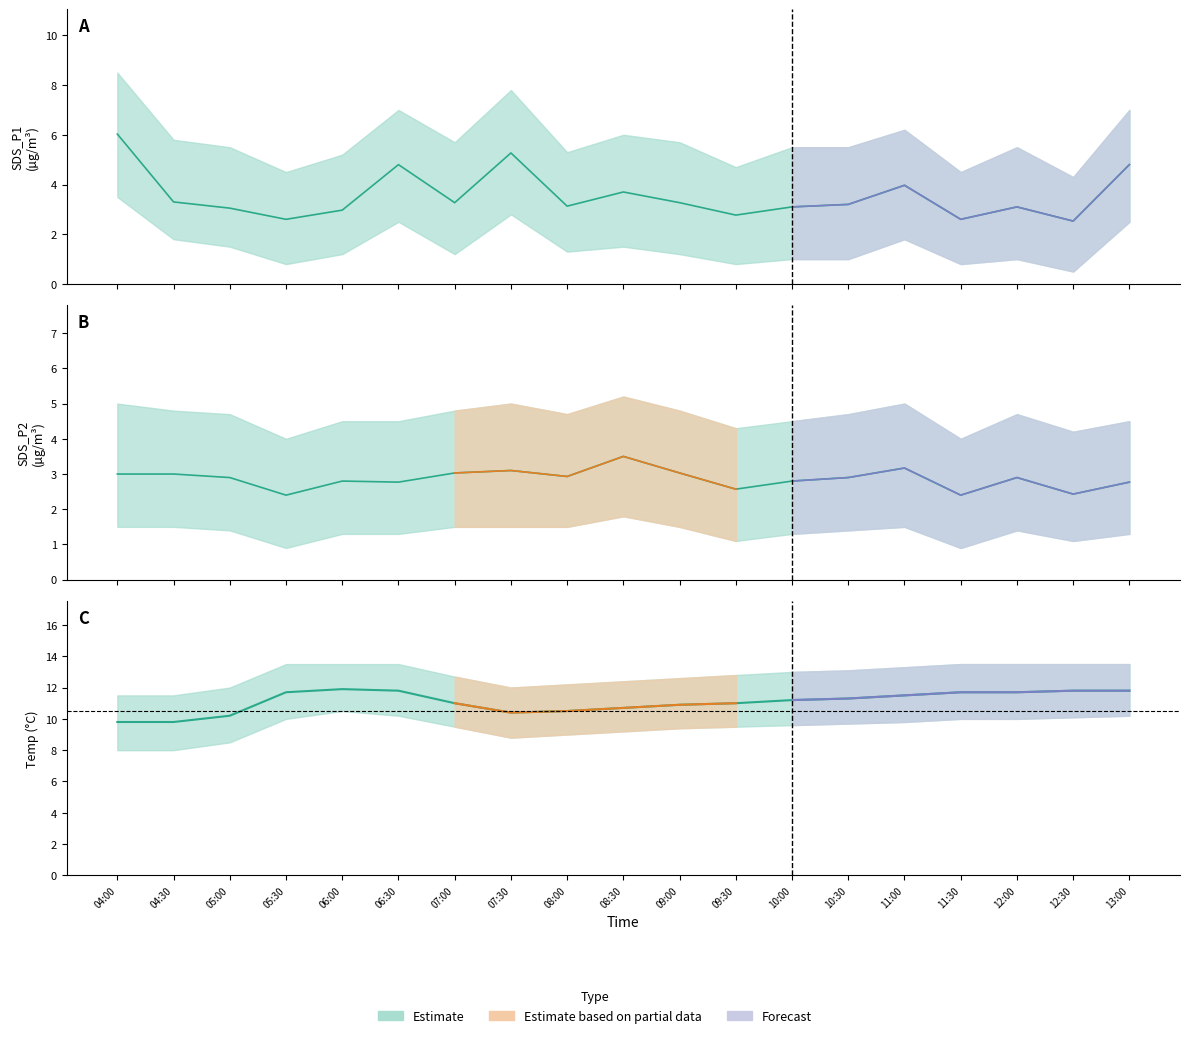

Is the value of Temp at 06:30 greater than the value of SDS_P2 at 09:30?

Yes